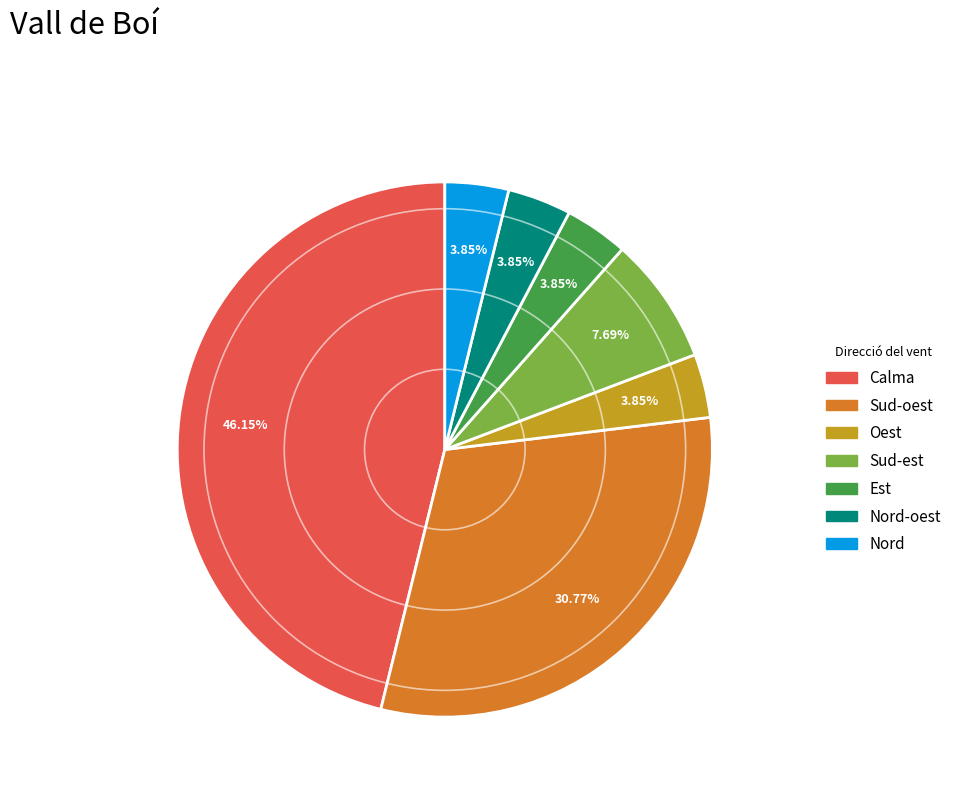

Combined, do Calma and Sud-oest account for over 50%?

Yes